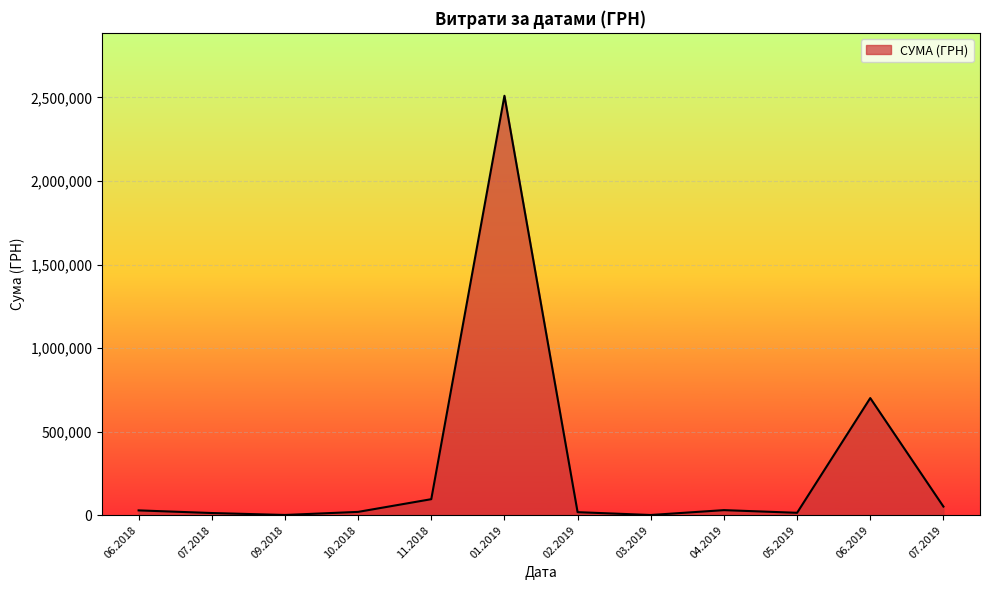

What is the difference between the maximum and minimum values?

2509194.9